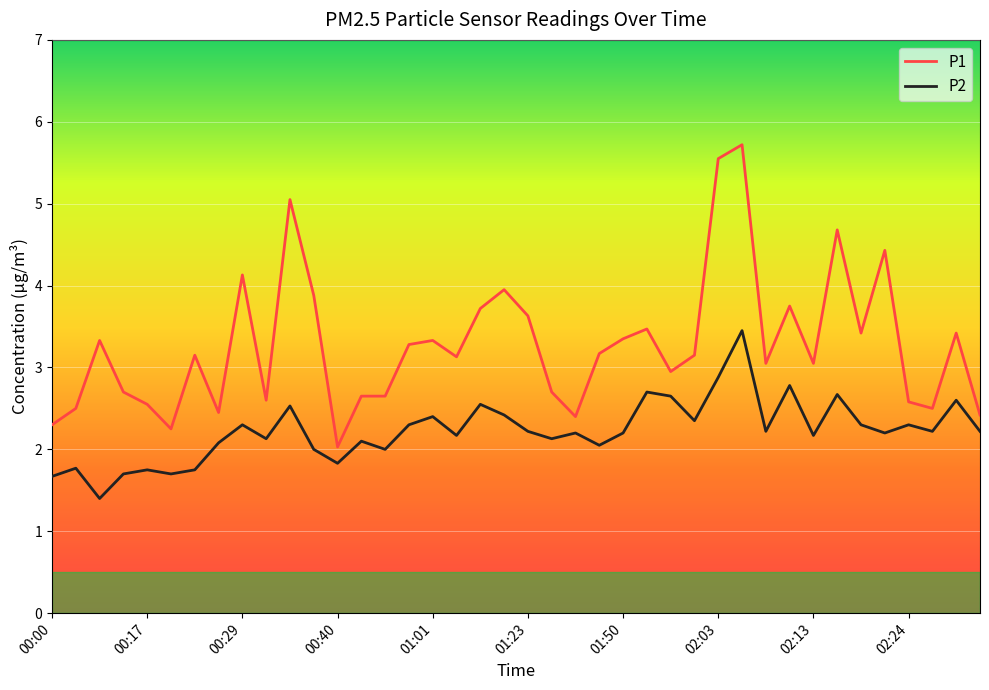

What is the smallest value displayed?

1.4